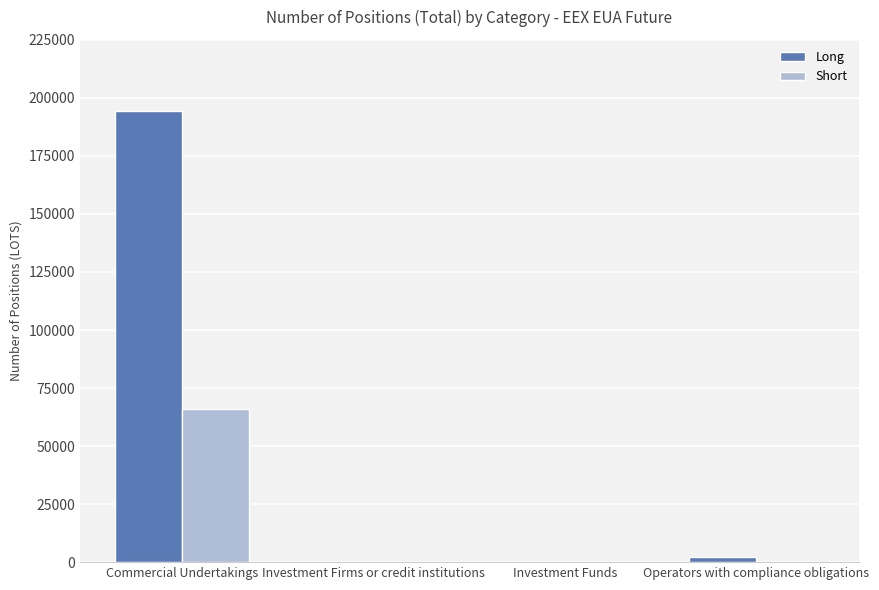

Which series has the largest total across all categories?

Long